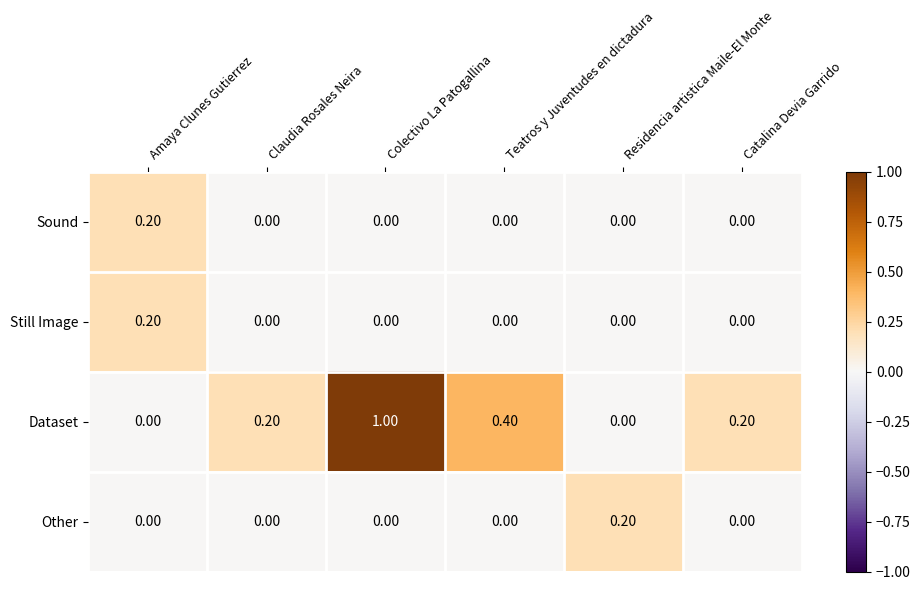

Which series has the largest total across all categories?

Dataset